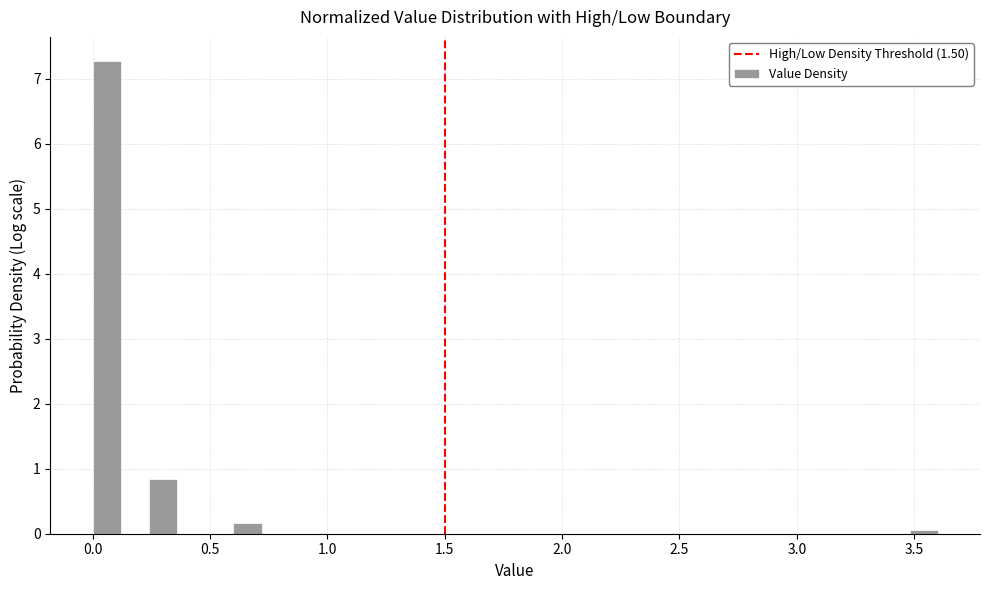

Read against the x-axis, roughly where is the centre of the tallest bar?

0.05